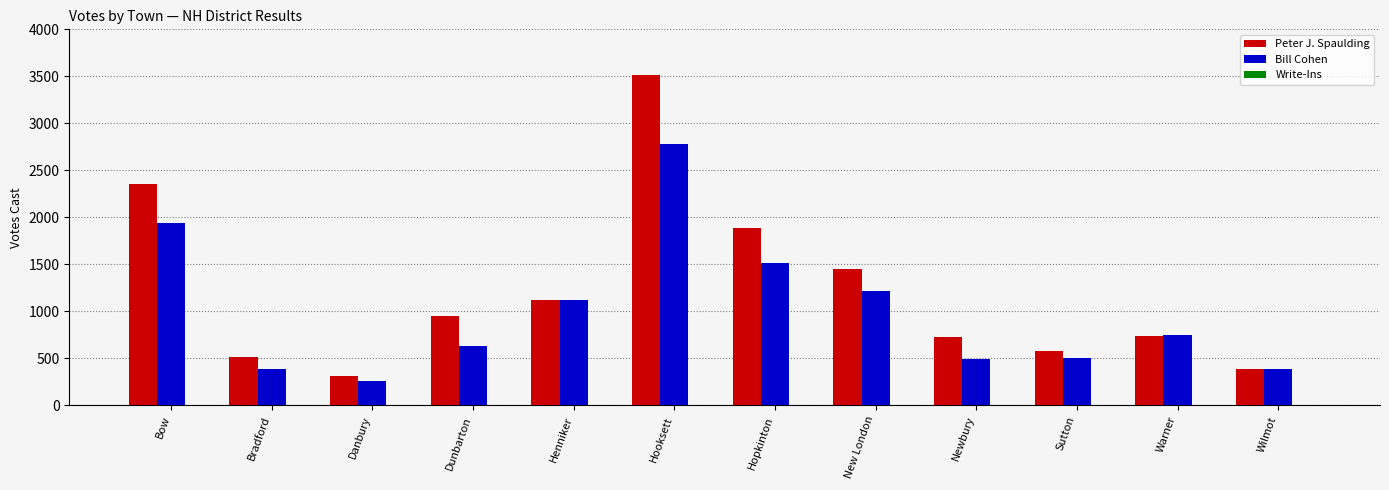

Between Bow and Hopkinton, which series saw the biggest shift?

Peter J. Spaulding